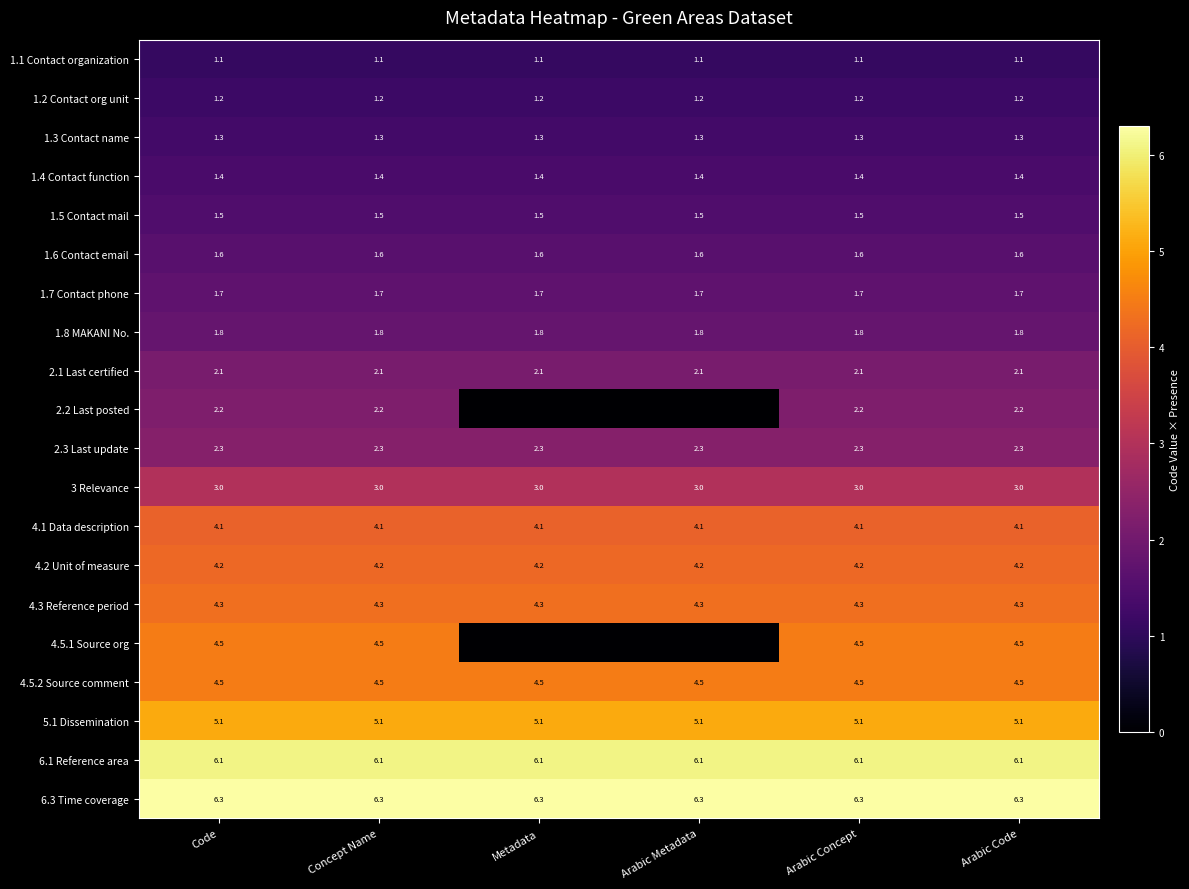

Which label corresponds to the smallest value in the chart?

Metadata